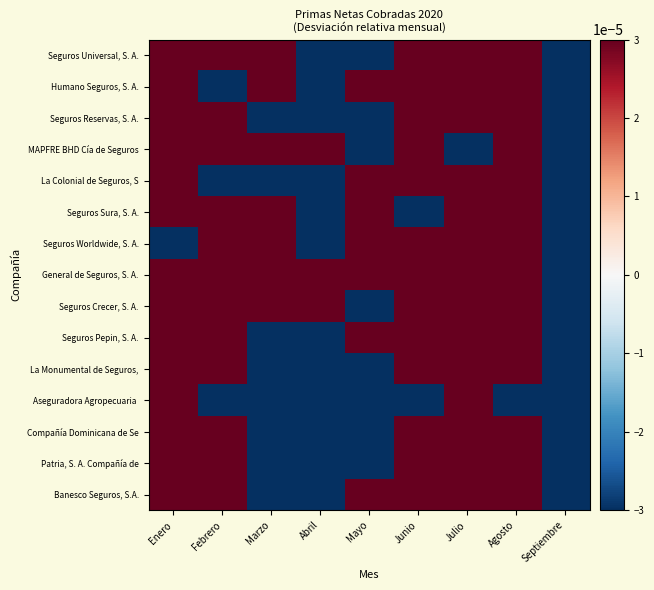

At how many categories does at least one series exceed 1?

1